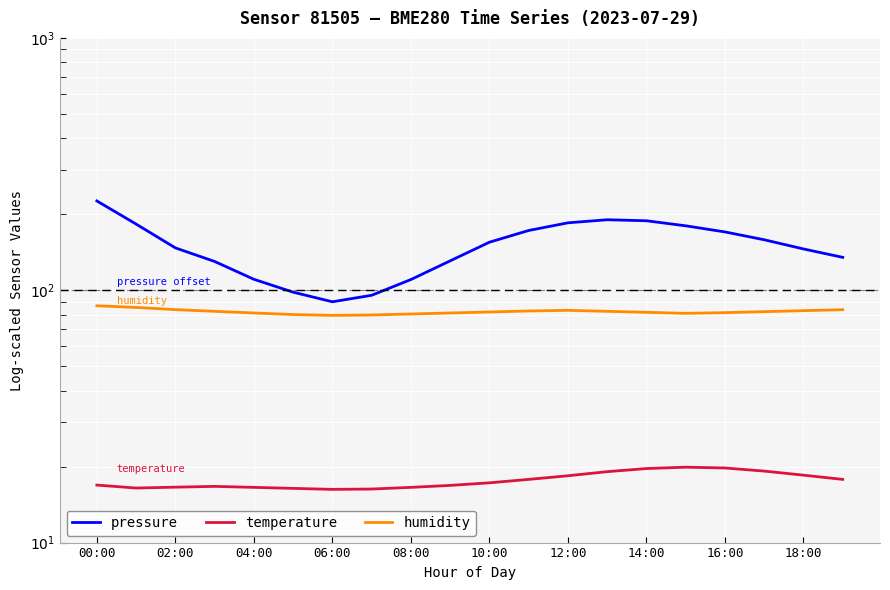

What is the maximum value for temperature?

19.9